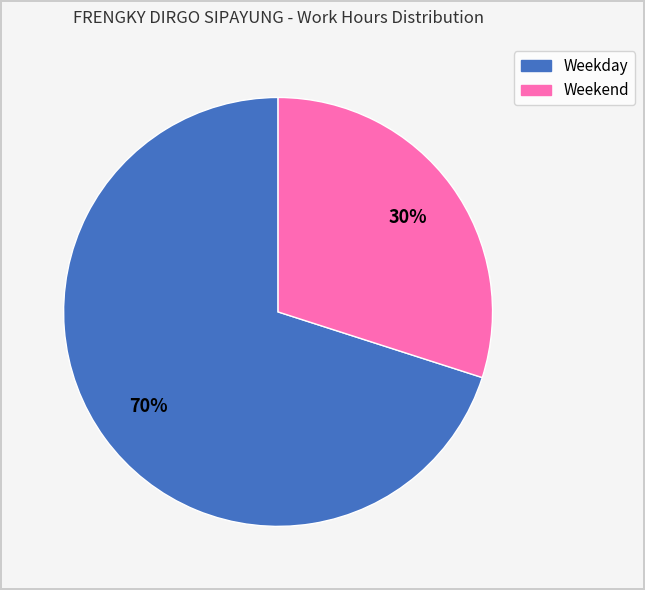

Is there a majority slice in this chart?

Yes